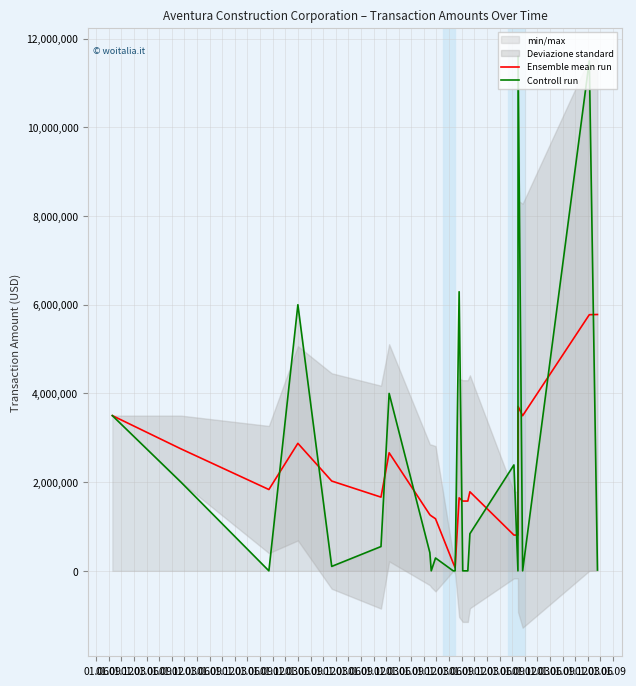

In Controll run, how many points are lower than both neighbors (excluding endpoints)?

5